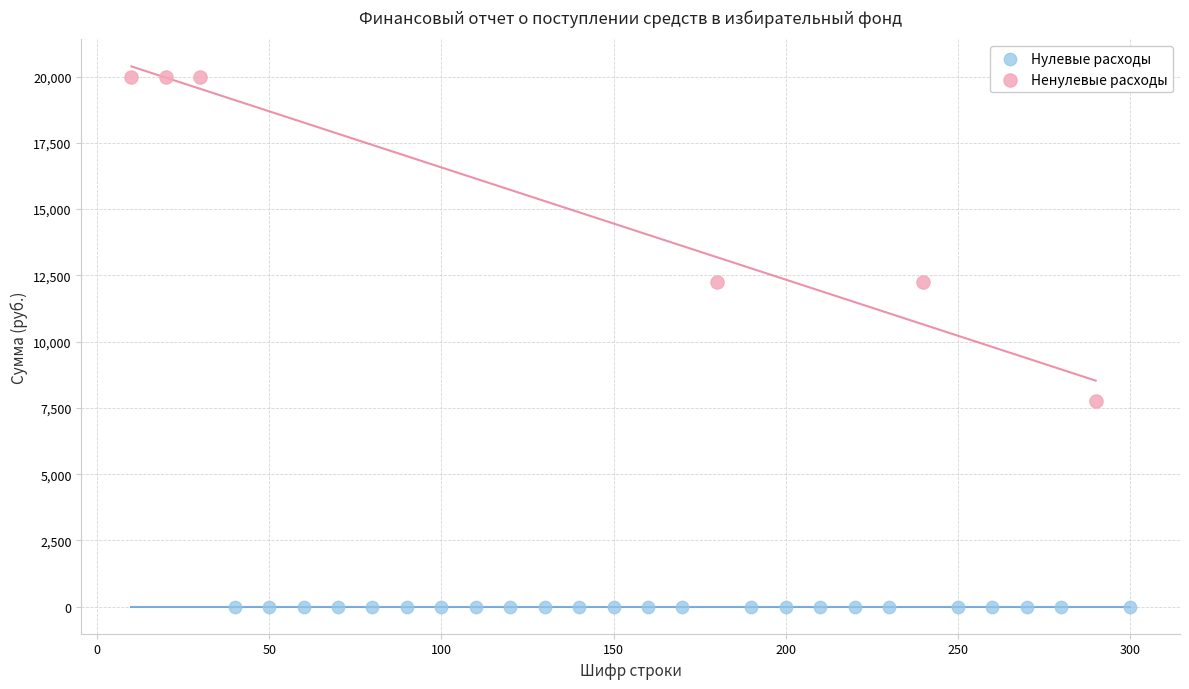

Which series reaches the minimum Y coordinate?

Нулевые расходы